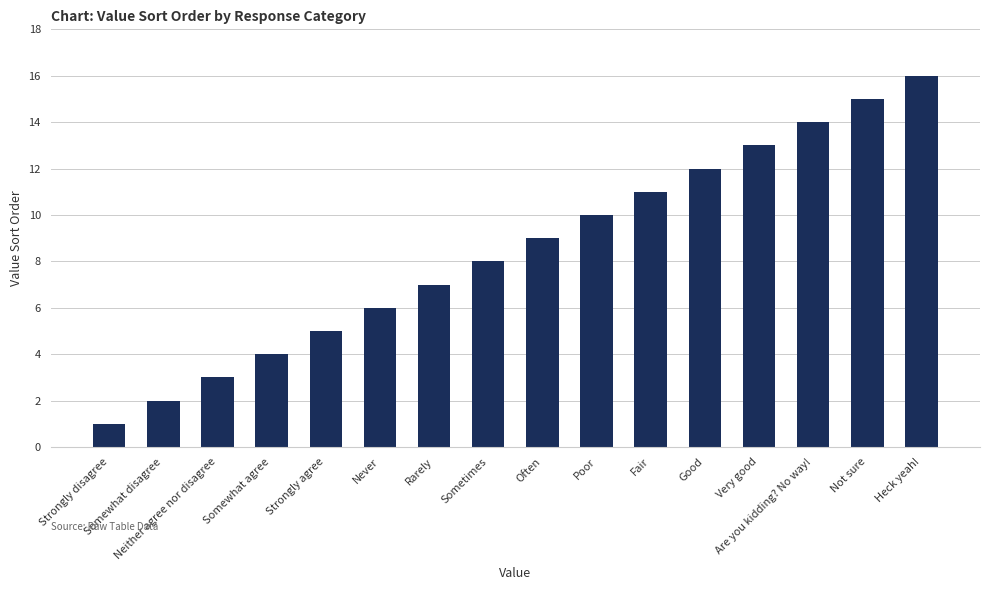

How many bars are there in total?

16